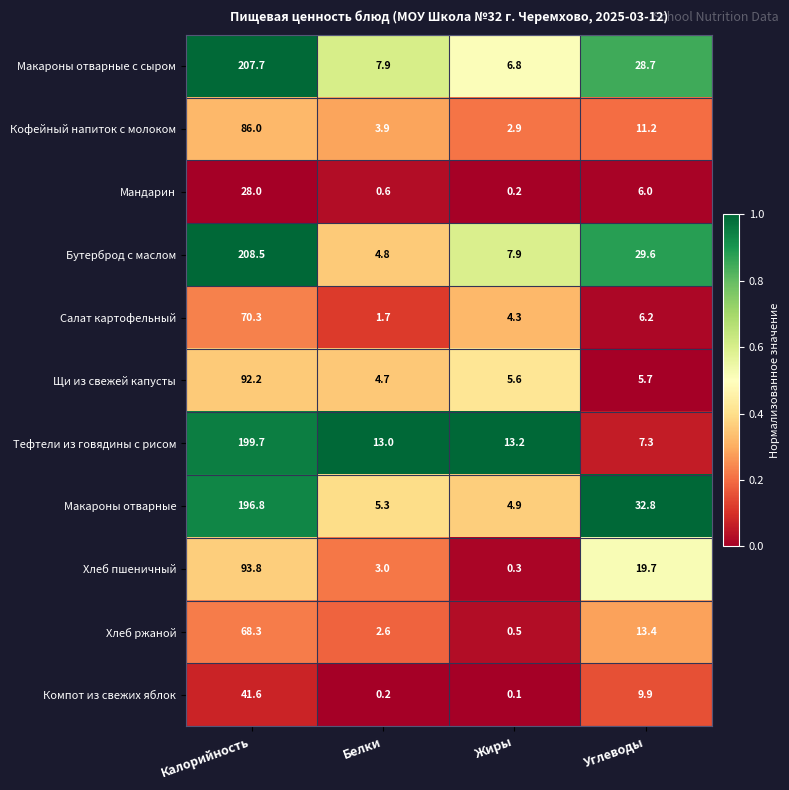

Is the value of Мандарин at Углеводы greater than the value of Тефтели из говядины с рисом at Калорийность?

No